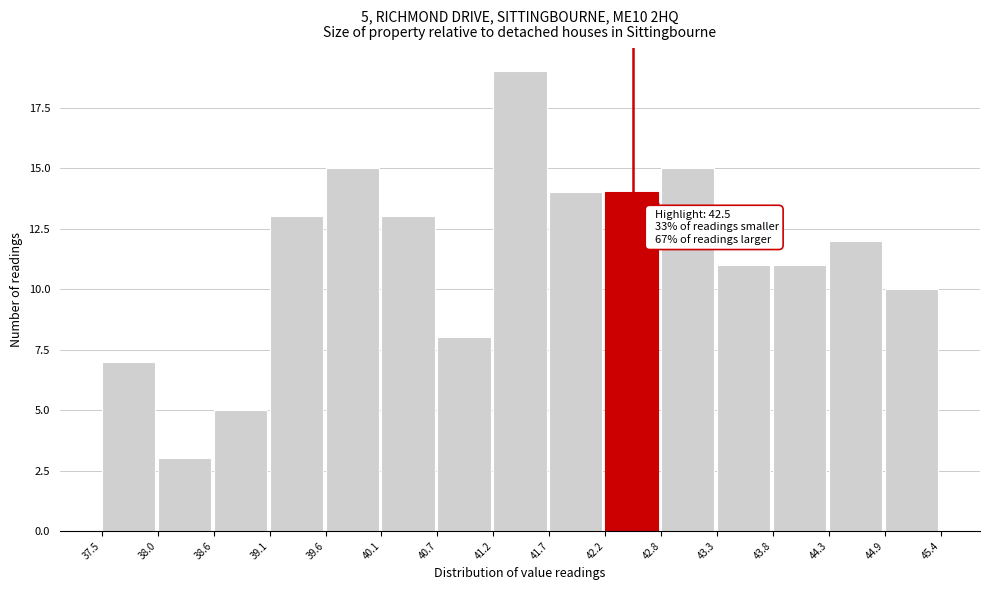

Over which range of the x-axis is the bar tallest?

41.2 to 41.7